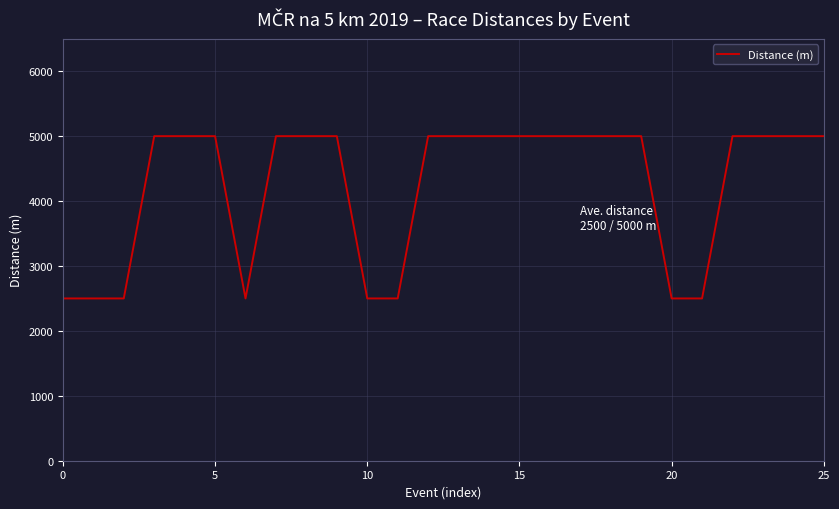

How many lines are shown in the chart?

1